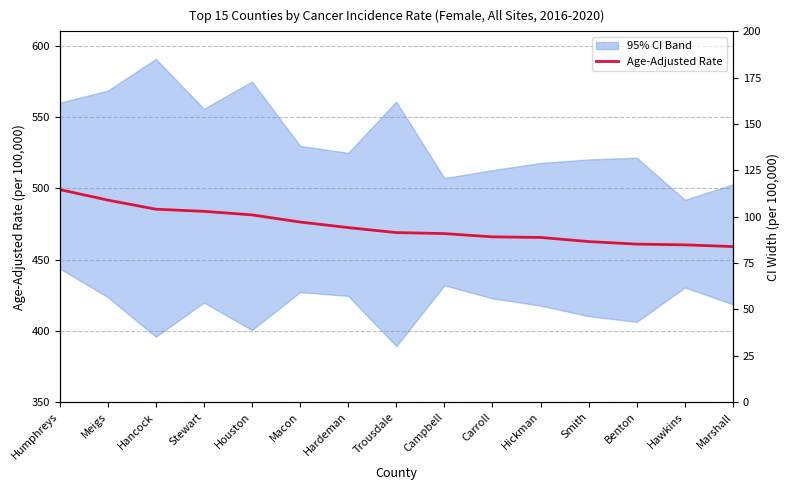

True or false: the data shows 664.4 at Smith.

False